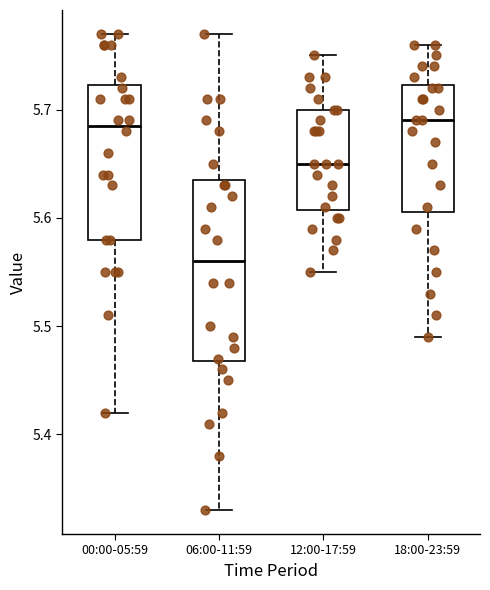

Reading left to right, read every box against the y-axis: the position of its median line, the range the box covers, and the ends of its whiskers. The values are not printed on the chart, so give them approximately, as read against the axis.

00:00-05:59: median 5.69, box 5.58 to 5.72, whiskers 5.42 to 5.77
06:00-11:59: median 5.56, box 5.47 to 5.64, whiskers 5.33 to 5.77
12:00-17:59: median 5.65, box 5.61 to 5.70, whiskers 5.55 to 5.75
18:00-23:59: median 5.69, box 5.61 to 5.72, whiskers 5.49 to 5.76